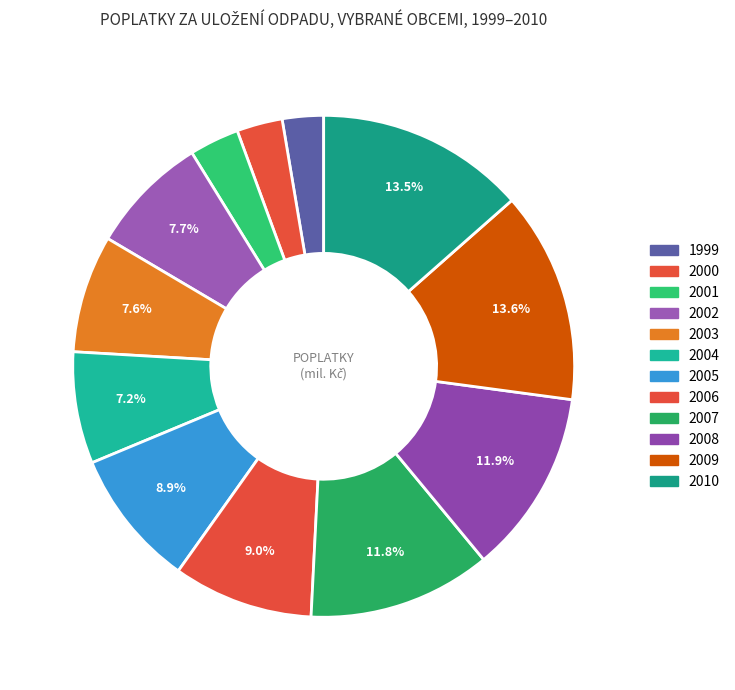

Combined, do 2009 and 1999 account for over 50%?

No